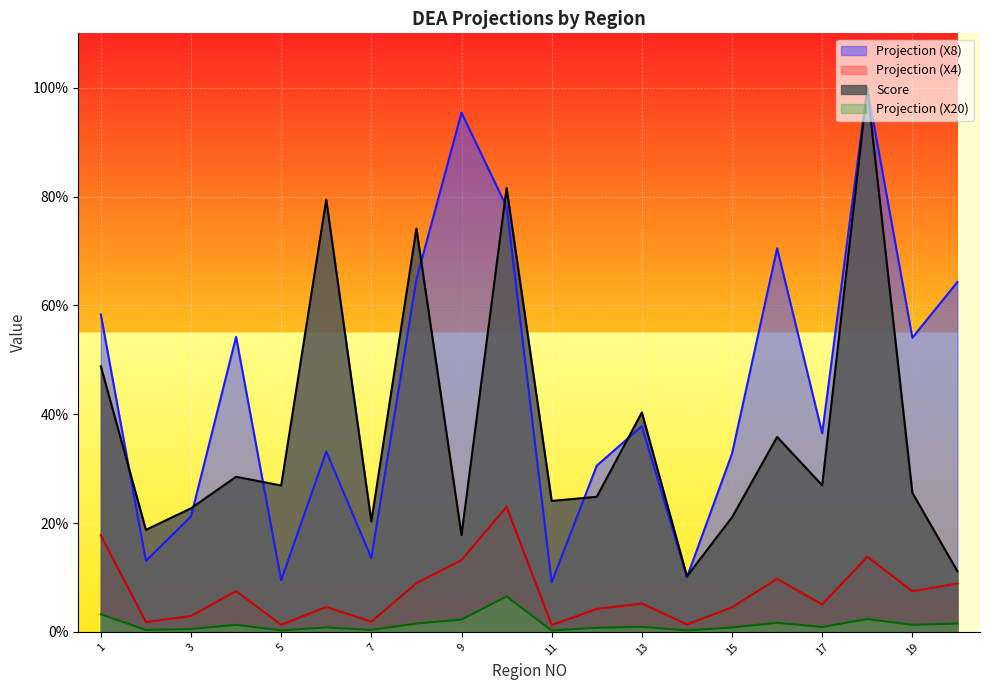

What are all the series names shown in the legend?

Projection (X8), Projection (X4), Score, Projection (X20)